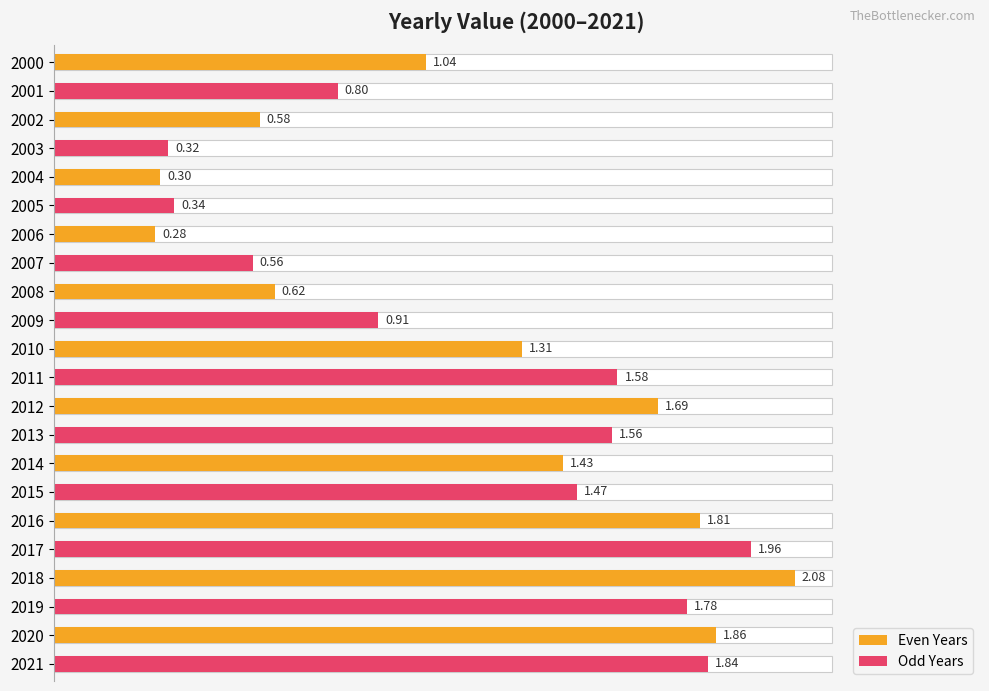

What is the maximum value shown in the chart?

2.1